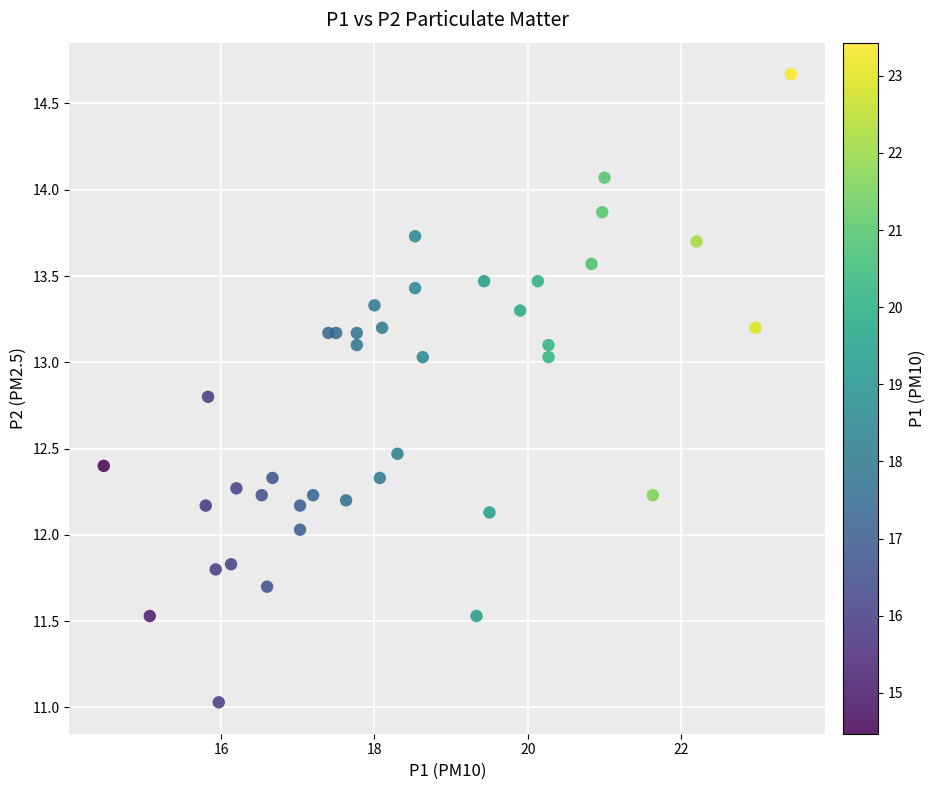

What is the range of X values (max minus min)?

9.0